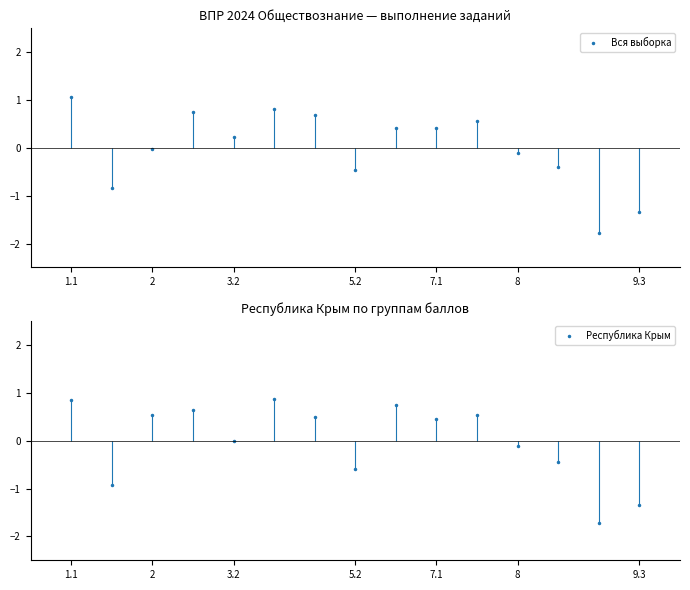

True or false: Вся выборка has a value of 0.2 at 5.2.

False